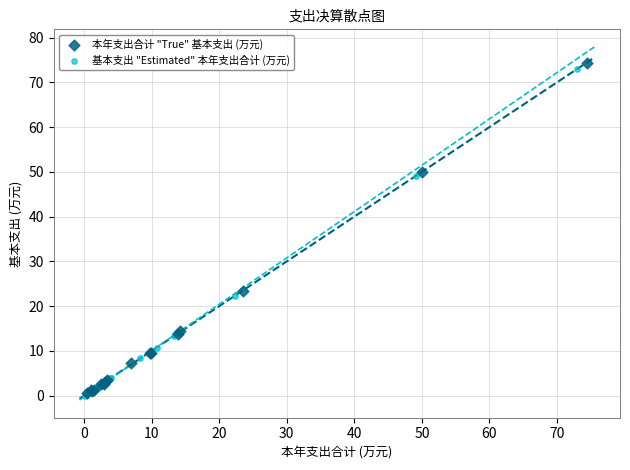

Which series has the largest Y range (max minus min)?

本年支出合计 "True" 基本支出 (万元)